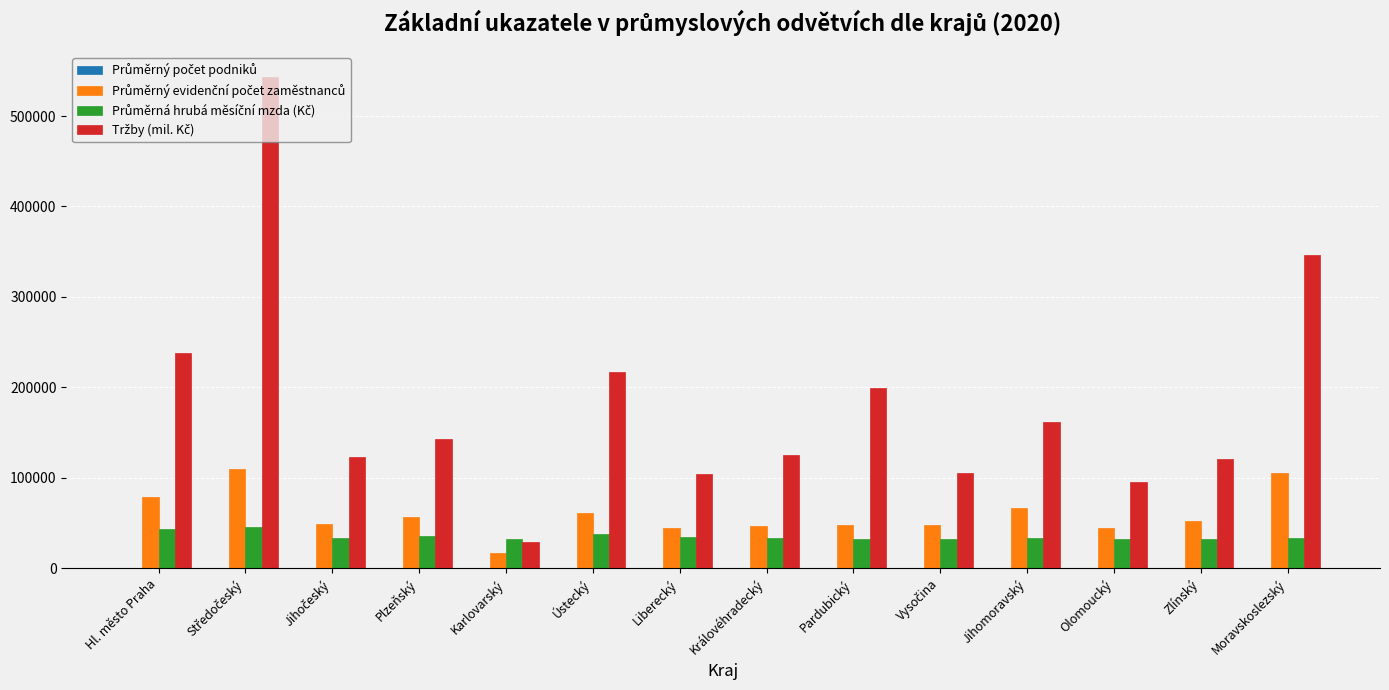

What is the maximum value shown in the chart?

543479.6